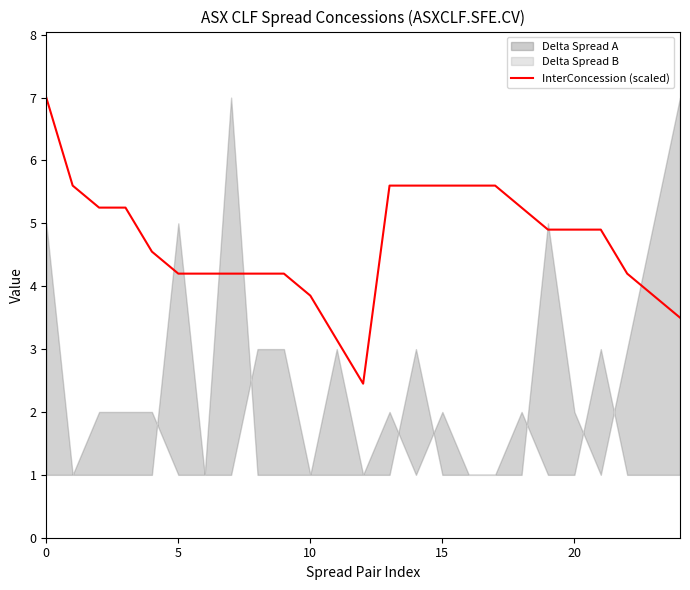

What is the value of the 13th point from the left?

2.4